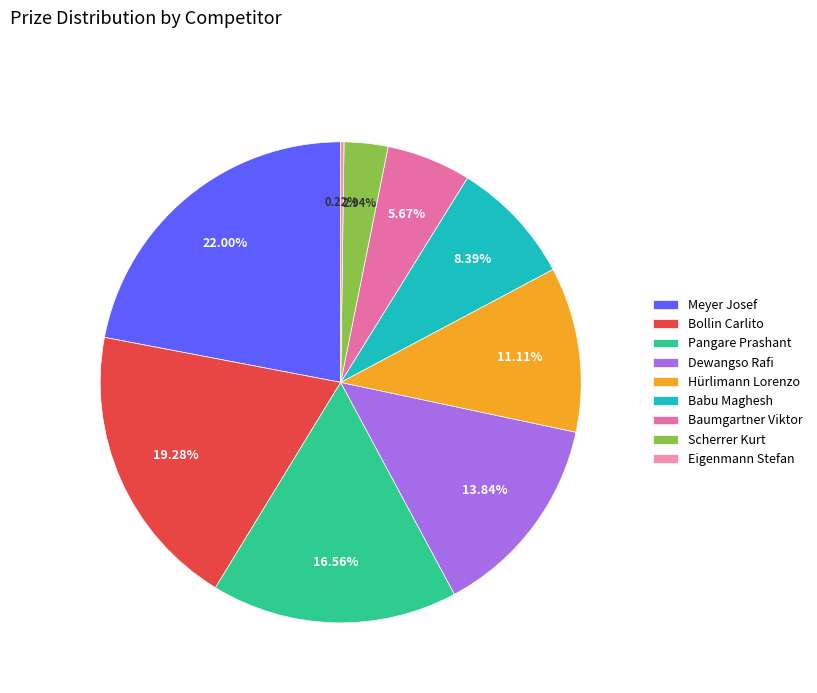

What is the smallest slice in the pie chart?

Eigenmann Stefan